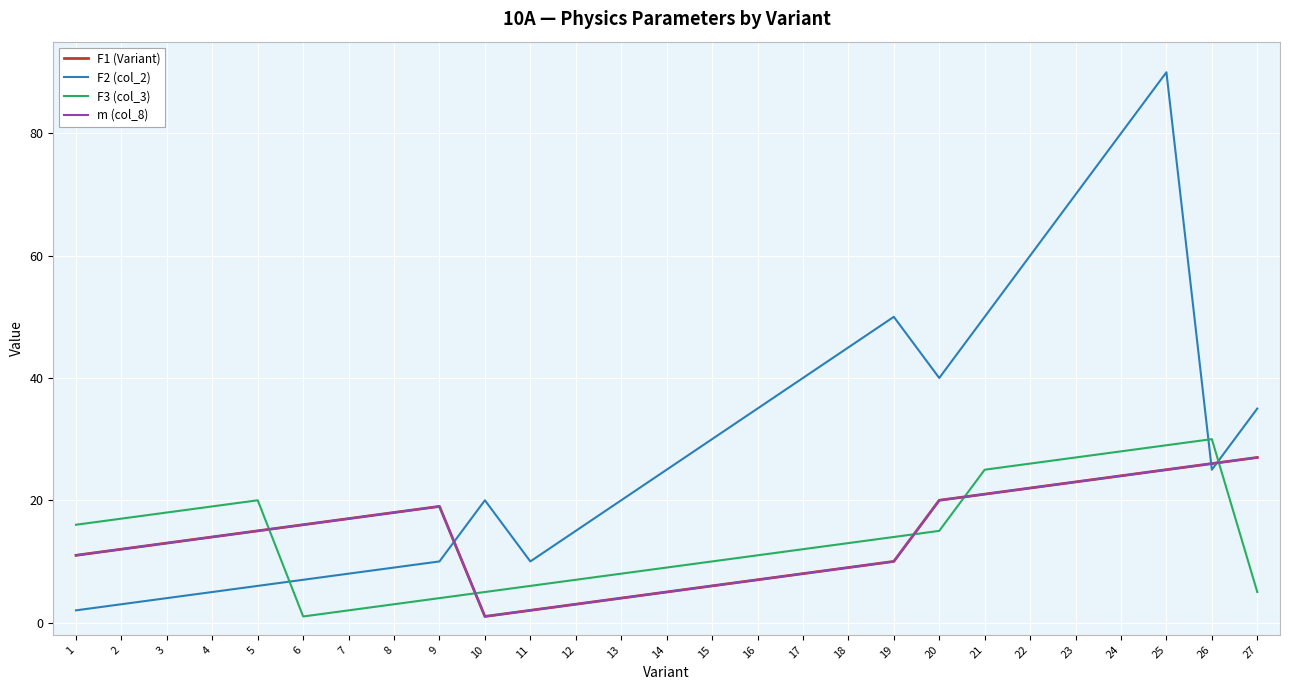

What is the value of the F1 (Variant) point at the 21st from the left?

21